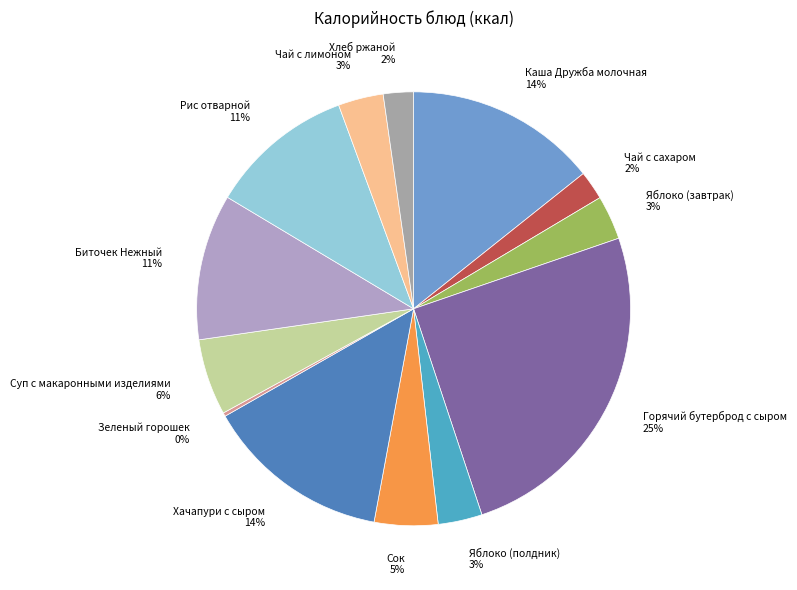

Combined, do Чай с лимоном and Хачапури с сыром account for over 50%?

No